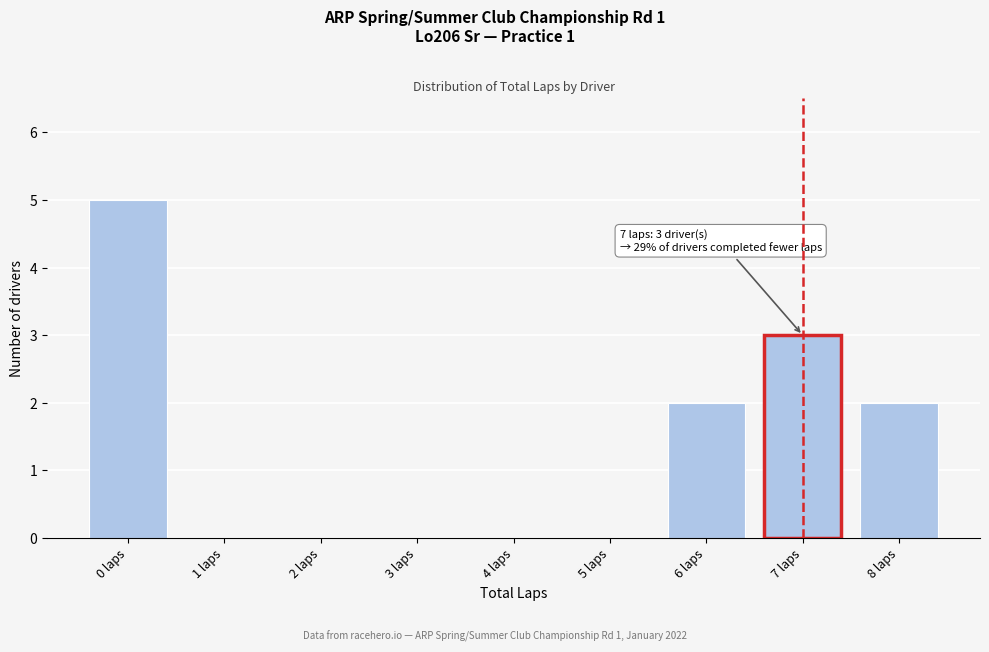

Reading left to right, extract all data points from this chart.

0 laps=5	1 laps=0	2 laps=0	3 laps=0	4 laps=0	5 laps=0	6 laps=2	7 laps=3	8 laps=2